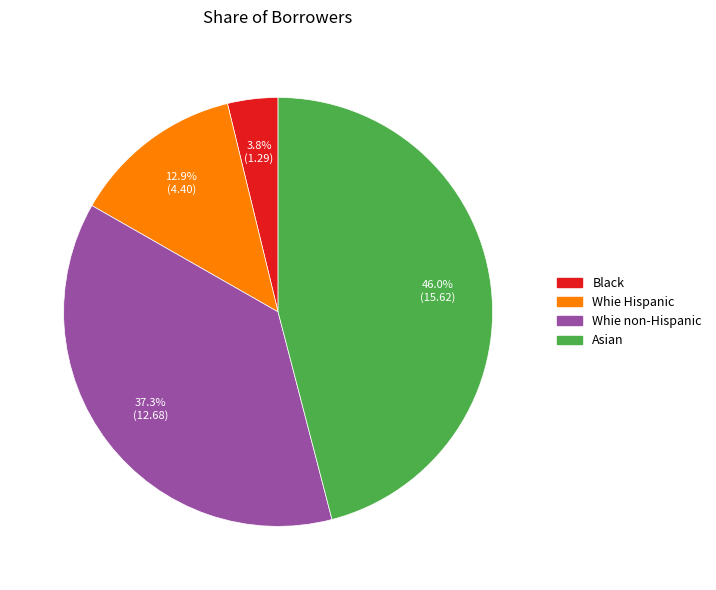

The Whie Hispanic slice represents 7% of the pie. True or false?

False